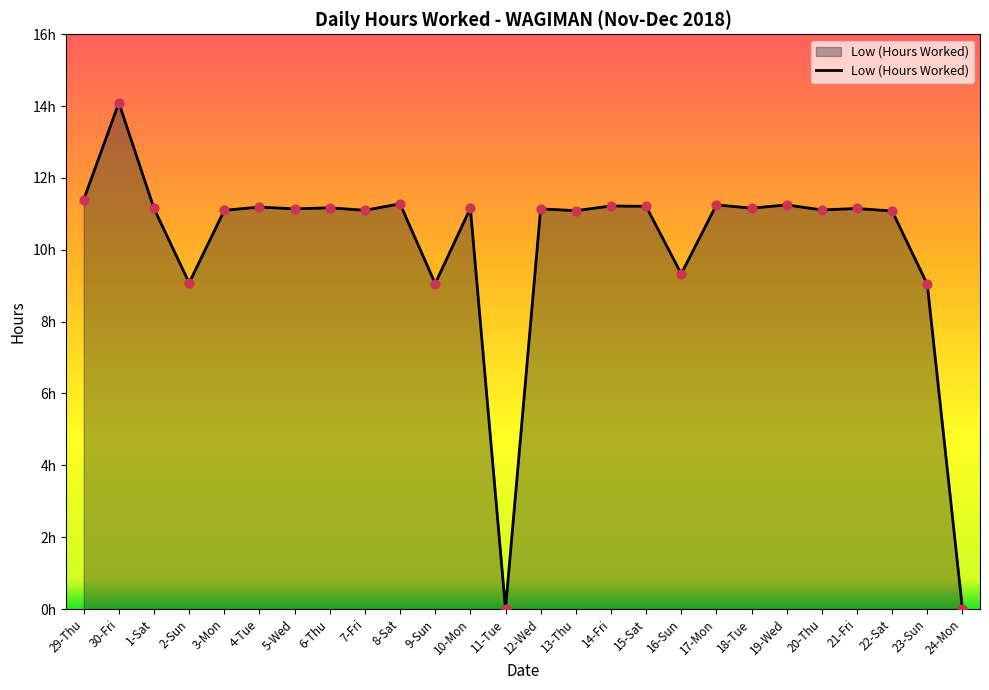

Which has a higher value, 5-Wed or 6-Thu?

6-Thu